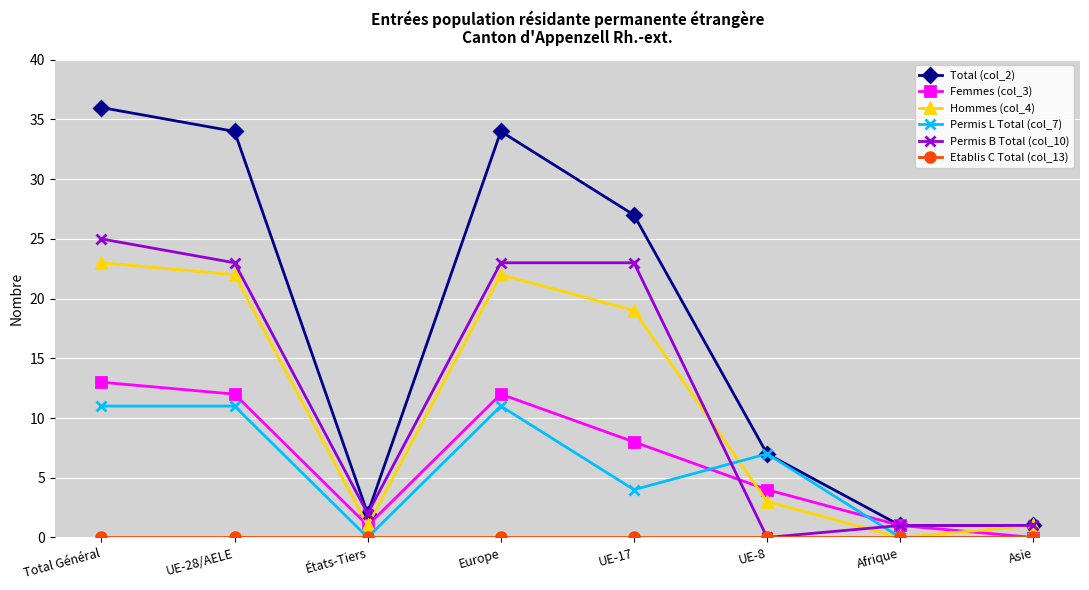

What is the spread (max minus min) of values at UE-17?

27